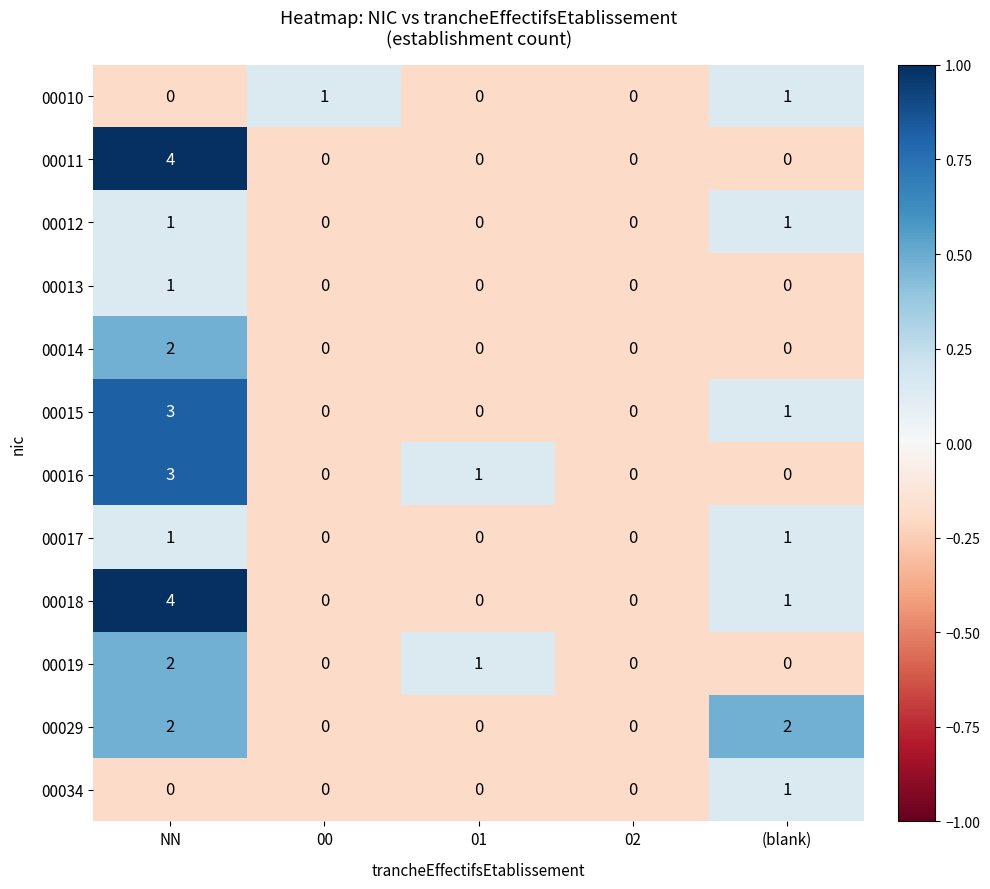

At which category is the sum across all series the highest?

NN